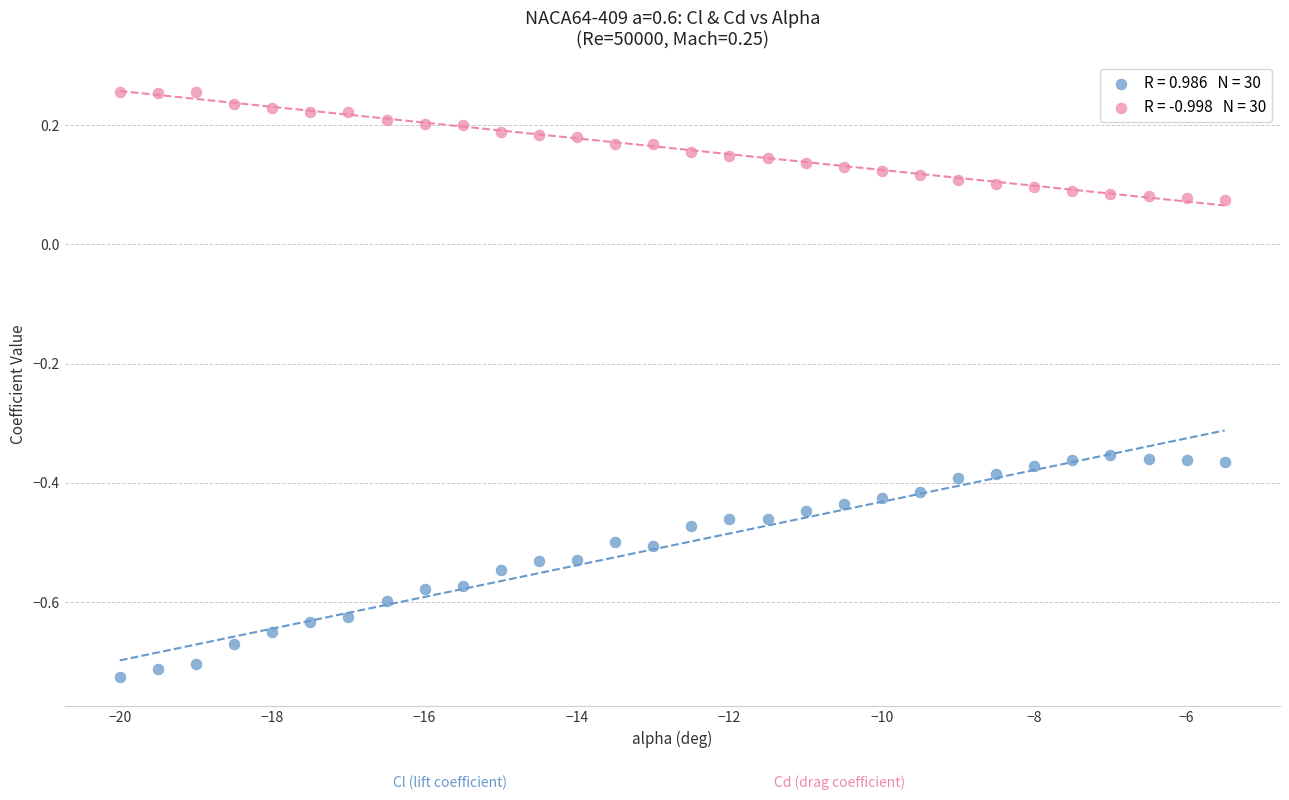

Across all data points, what is the range of X values (max minus min)?

14.5